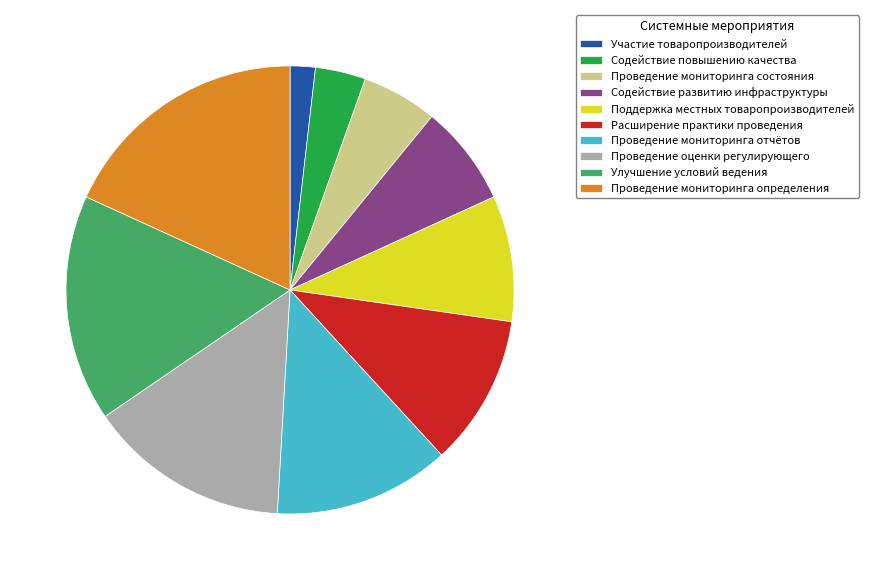

Is there any slice that represents more than half of the pie?

No